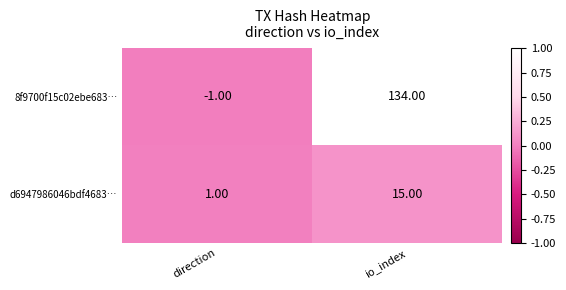

At which category does the chart reach its peak across all series?

io_index